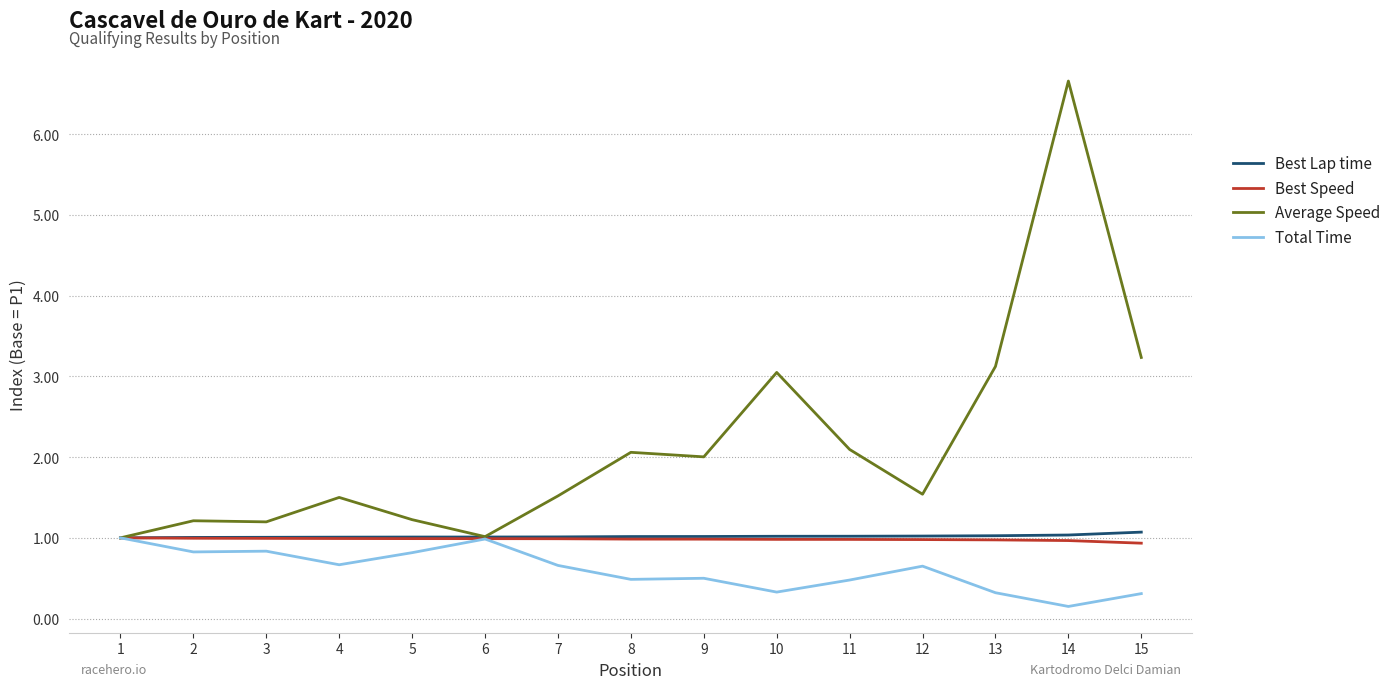

What is the maximum value shown in the chart?

6.7